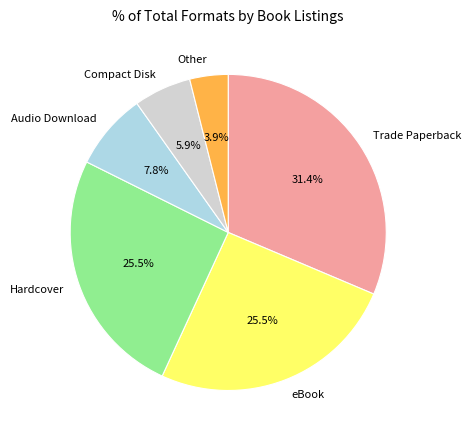

The Audio Download slice represents 23% of the pie. True or false?

False